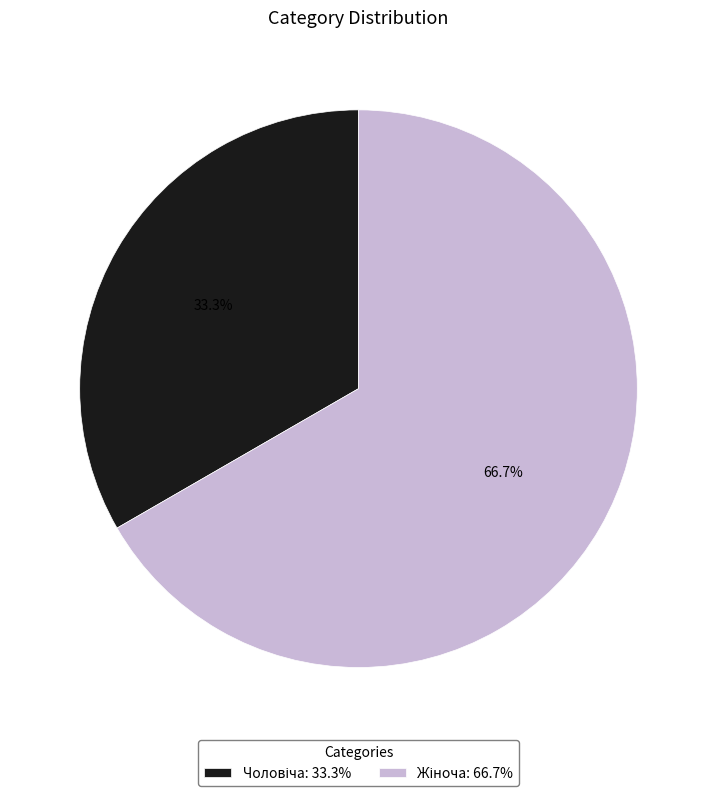

Count the number of slices in the pie.

2